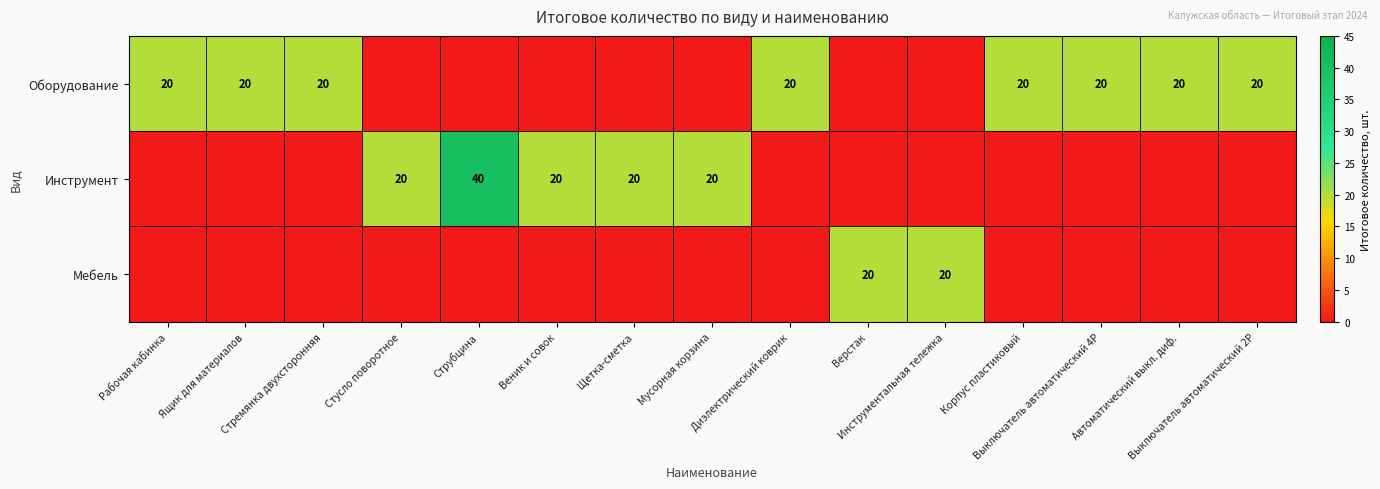

Where is Мебель nearest to the value 10?

Рабочая кабинка